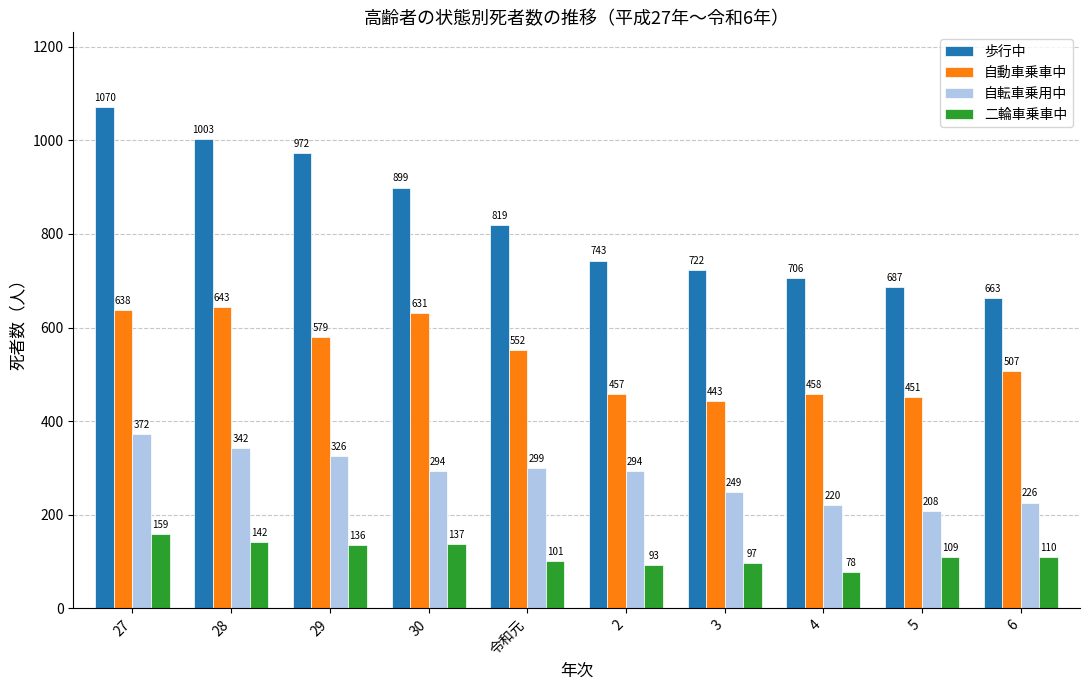

At 令和元, list the series in order from smallest to largest.

二輪車乗車中, 自転車乗用中, 自動車乗車中, 歩行中